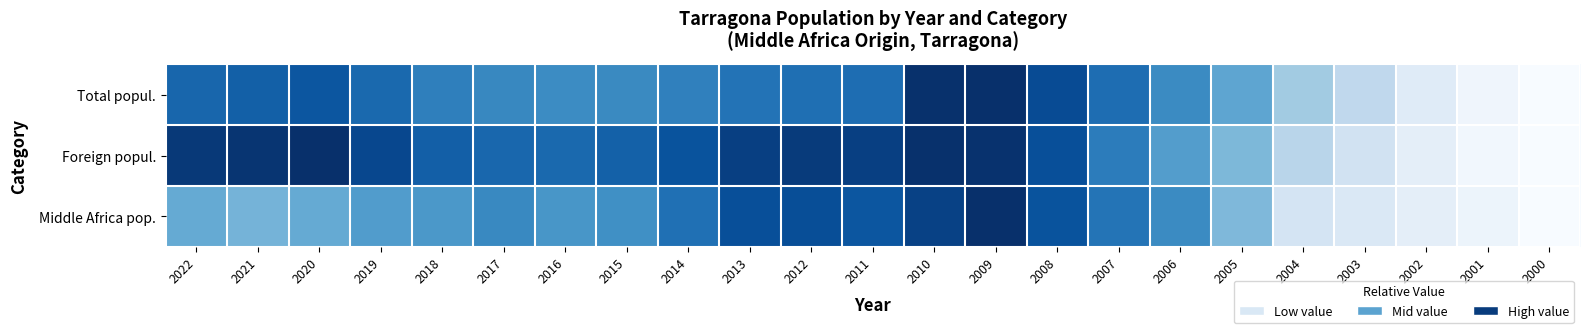

At how many categories does at least one series exceed 0?

22